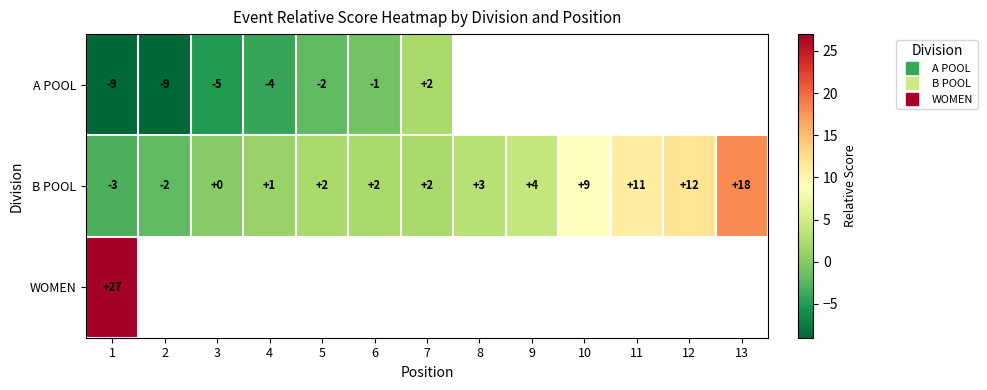

Between 4 and 13, which series saw the biggest shift?

B POOL